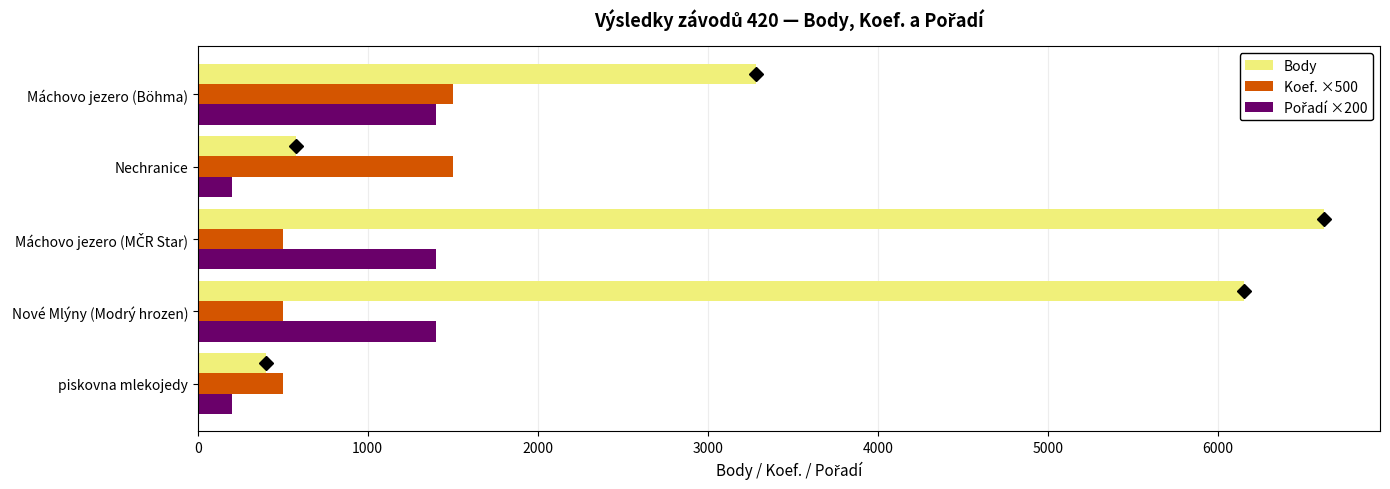

How many data points in Body are less than 3283?

2